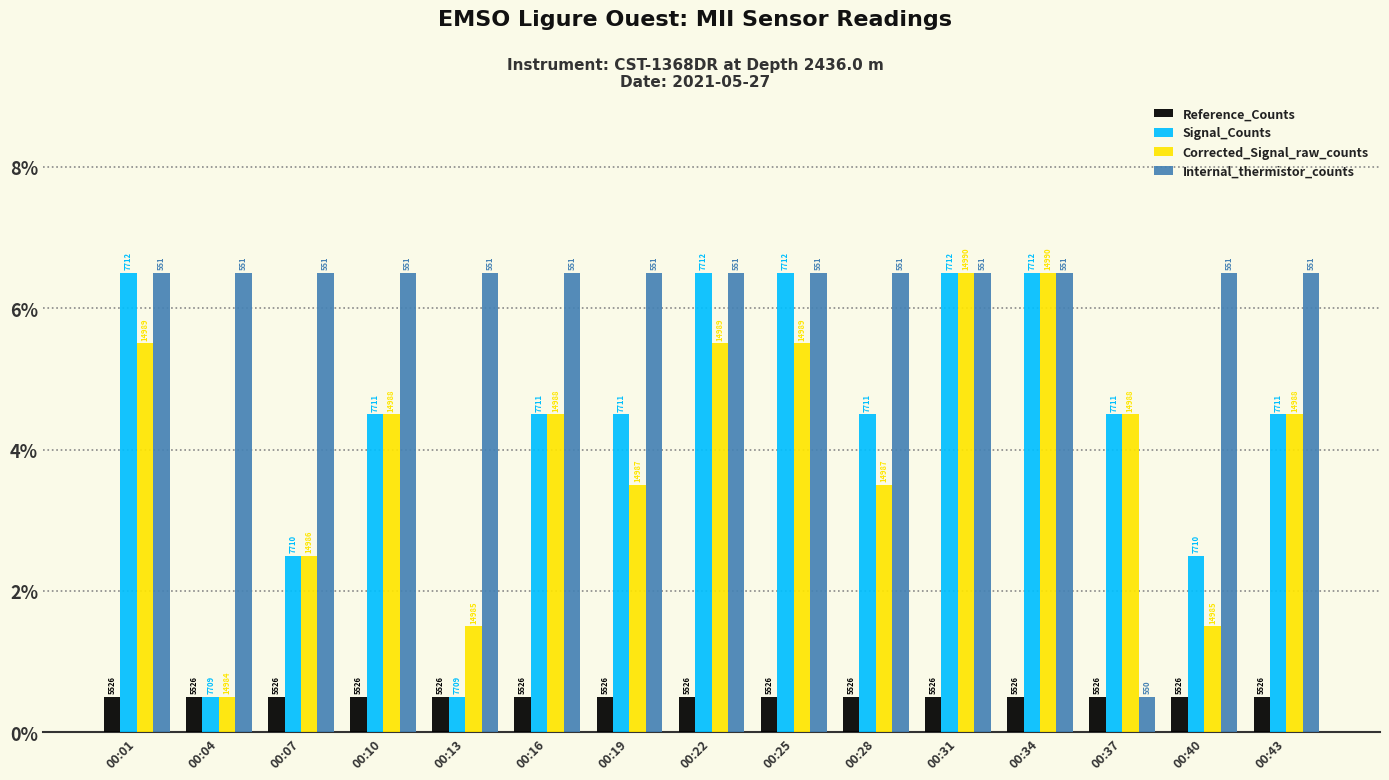

List the labels in order of Internal_thermistor_counts value, smallest first.

00:37, 00:01, 00:04, 00:07, 00:10, 00:13, 00:16, 00:19, 00:22, 00:25, 00:28, 00:31, 00:34, 00:40, 00:43